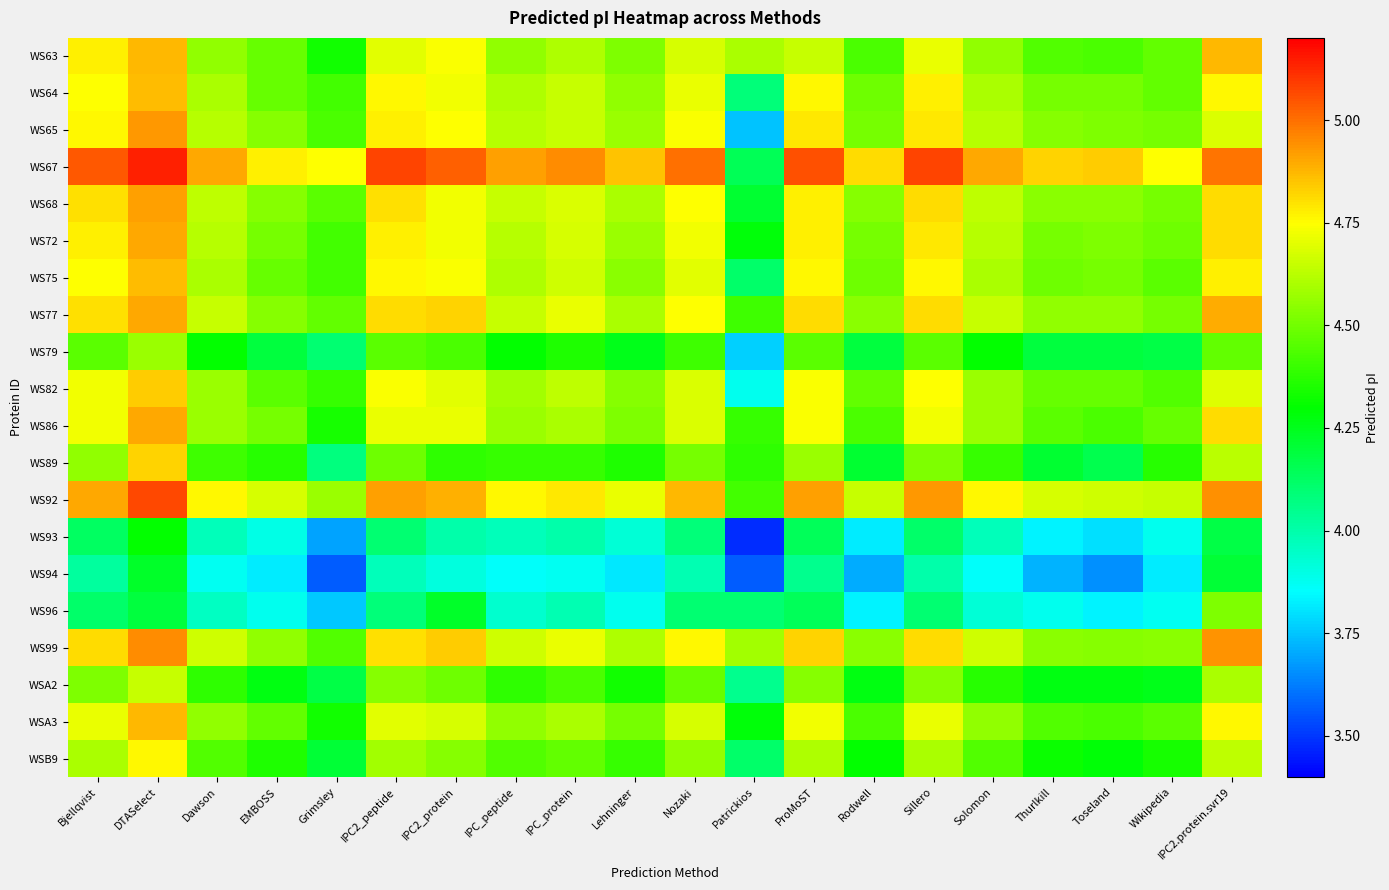

How many data points does each series have?

20